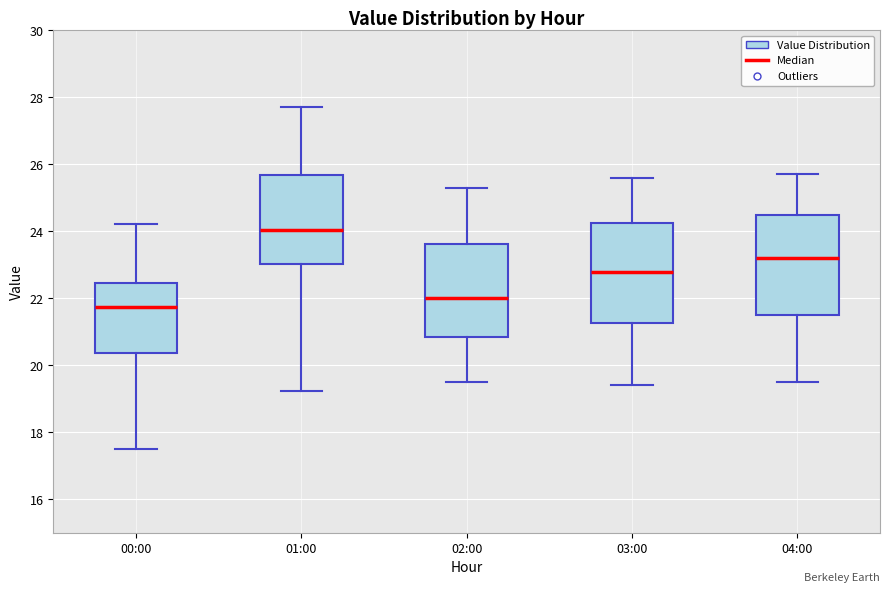

Which box has the highest median line?

01:00